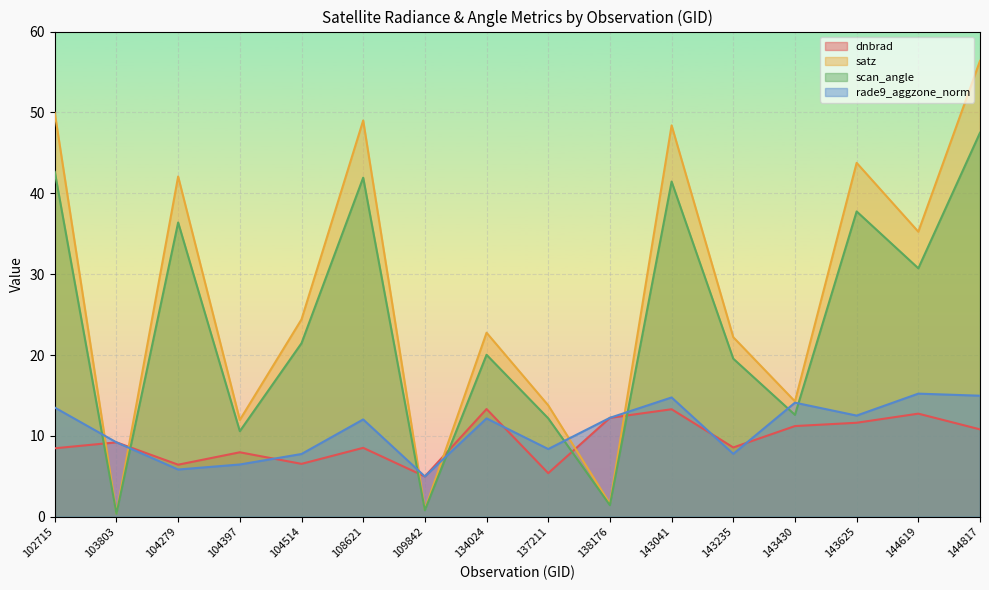

What is the sum of the satz values at 143625 and 104514?

68.2